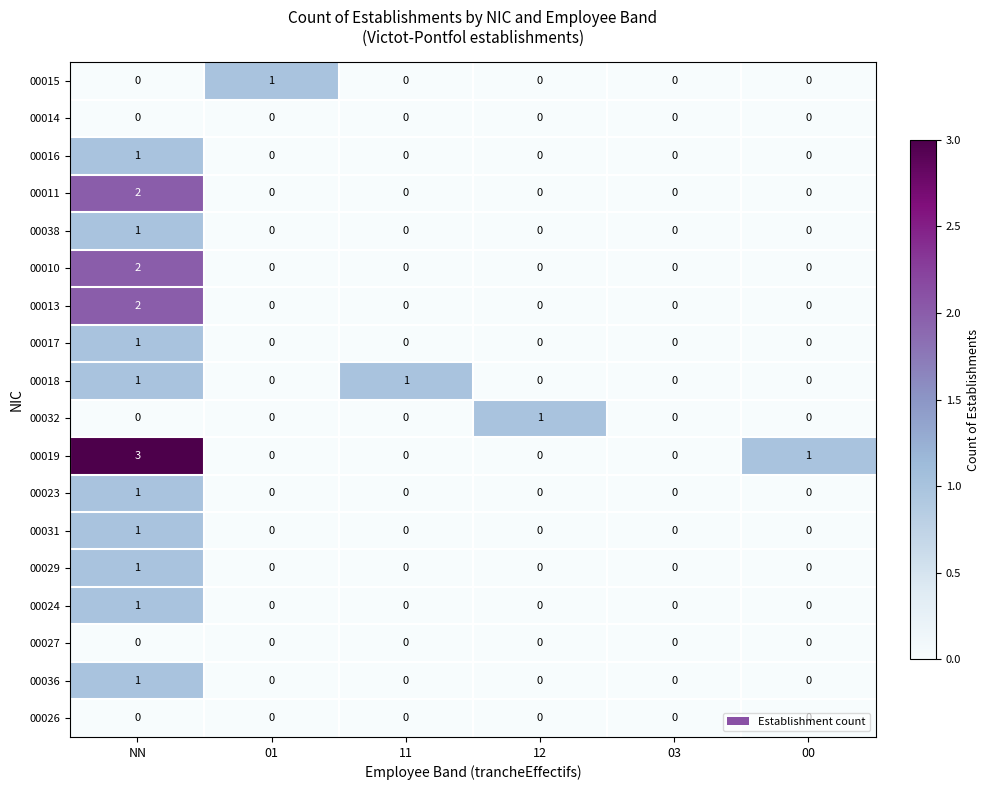

Which series has the largest total across all categories?

00019